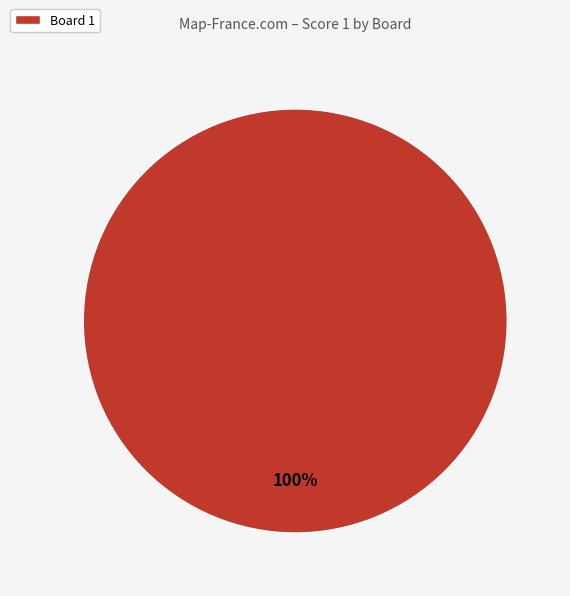

What percentage is the Board 1 slice, to the nearest percent?

100%